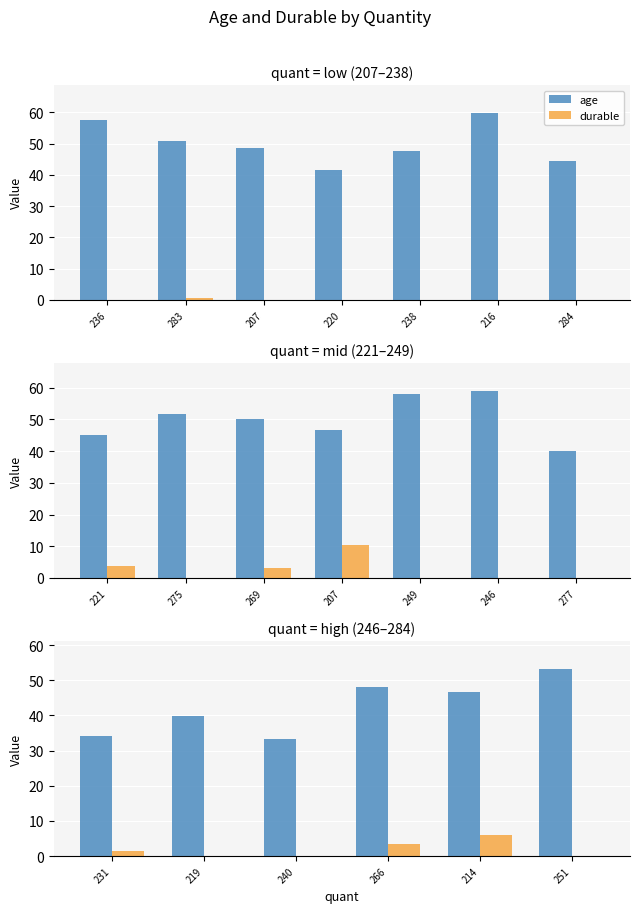

True or false: age has a value of 48.9 at 231.

False